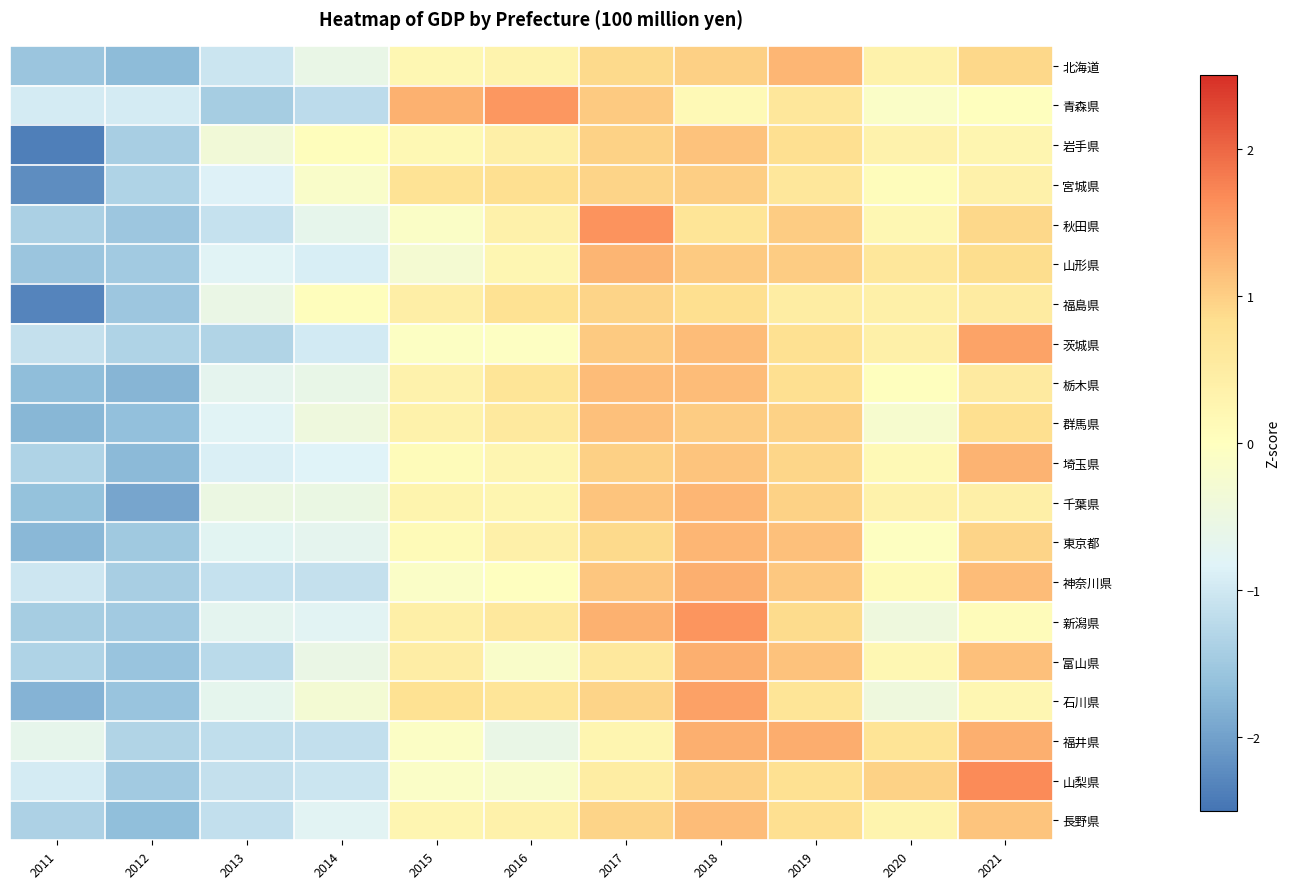

Reading left to right, what are all the values shown in this chart?

北海道: 2011=-1.5	2012=-1.7	2013=-1.0	2014=-0.6	2015=0.2	2016=0.3	2017=0.9	2018=1.0	2019=1.2	2020=0.3	2021=0.9
青森県: 2011=-1.0	2012=-1.0	2013=-1.4	2014=-1.2	2015=1.3	2016=1.6	2017=1.1	2018=0.1	2019=0.6	2020=-0.1	2021=0.0
岩手県: 2011=-2.4	2012=-1.4	2013=-0.4	2014=0.1	2015=0.2	2016=0.4	2017=1.0	2018=1.1	2019=0.8	2020=0.3	2021=0.3
宮城県: 2011=-2.2	2012=-1.3	2013=-0.9	2014=-0.1	2015=0.7	2016=0.8	2017=0.9	2018=1.0	2019=0.6	2020=0.1	2021=0.4
秋田県: 2011=-1.4	2012=-1.5	2013=-1.1	2014=-0.7	2015=-0.1	2016=0.4	2017=1.6	2018=0.7	2019=1.0	2020=0.2	2021=0.9
山形県: 2011=-1.6	2012=-1.5	2013=-0.8	2014=-0.9	2015=-0.3	2016=0.2	2017=1.3	2018=1.0	2019=1.0	2020=0.6	2021=0.8
福島県: 2011=-2.3	2012=-1.5	2013=-0.6	2014=0.0	2015=0.4	2016=0.8	2017=0.9	2018=0.8	2019=0.5	2020=0.4	2021=0.5
茨城県: 2011=-1.1	2012=-1.3	2013=-1.3	2014=-1.0	2015=-0.1	2016=-0.1	2017=1.1	2018=1.2	2019=0.8	2020=0.4	2021=1.4
栃木県: 2011=-1.7	2012=-1.8	2013=-0.7	2014=-0.6	2015=0.3	2016=0.7	2017=1.2	2018=1.2	2019=0.8	2020=0.0	2021=0.5
群馬県: 2011=-1.8	2012=-1.6	2013=-0.8	2014=-0.4	2015=0.3	2016=0.6	2017=1.1	2018=1.0	2019=1.0	2020=-0.2	2021=0.8
埼玉県: 2011=-1.3	2012=-1.7	2013=-0.9	2014=-0.8	2015=0.1	2016=0.2	2017=1.0	2018=1.1	2019=0.9	2020=0.1	2021=1.3
千葉県: 2011=-1.6	2012=-1.9	2013=-0.5	2014=-0.5	2015=0.3	2016=0.3	2017=1.1	2018=1.2	2019=1.0	2020=0.3	2021=0.4
東京都: 2011=-1.7	2012=-1.5	2013=-0.8	2014=-0.7	2015=0.1	2016=0.4	2017=0.9	2018=1.2	2019=1.1	2020=-0.0	2021=0.9
神奈川県: 2011=-1.0	2012=-1.4	2013=-1.1	2014=-1.1	2015=-0.1	2016=-0.0	2017=1.1	2018=1.3	2019=1.1	2020=0.1	2021=1.2
新潟県: 2011=-1.4	2012=-1.5	2013=-0.7	2014=-0.8	2015=0.4	2016=0.6	2017=1.3	2018=1.6	2019=0.9	2020=-0.4	2021=0.1
富山県: 2011=-1.3	2012=-1.6	2013=-1.2	2014=-0.6	2015=0.5	2016=-0.2	2017=0.6	2018=1.3	2019=1.1	2020=0.2	2021=1.1
石川県: 2011=-1.8	2012=-1.6	2013=-0.7	2014=-0.3	2015=0.8	2016=0.7	2017=1.0	2018=1.5	2019=0.7	2020=-0.4	2021=0.2
福井県: 2011=-0.6	2012=-1.3	2013=-1.2	2014=-1.1	2015=-0.1	2016=-0.6	2017=0.3	2018=1.3	2019=1.3	2020=0.7	2021=1.3
山梨県: 2011=-0.9	2012=-1.5	2013=-1.1	2014=-1.0	2015=-0.1	2016=-0.2	2017=0.5	2018=1.0	2019=0.8	2020=1.0	2021=1.7
長野県: 2011=-1.4	2012=-1.7	2013=-1.1	2014=-0.8	2015=0.2	2016=0.4	2017=1.0	2018=1.2	2019=0.8	2020=0.3	2021=1.1